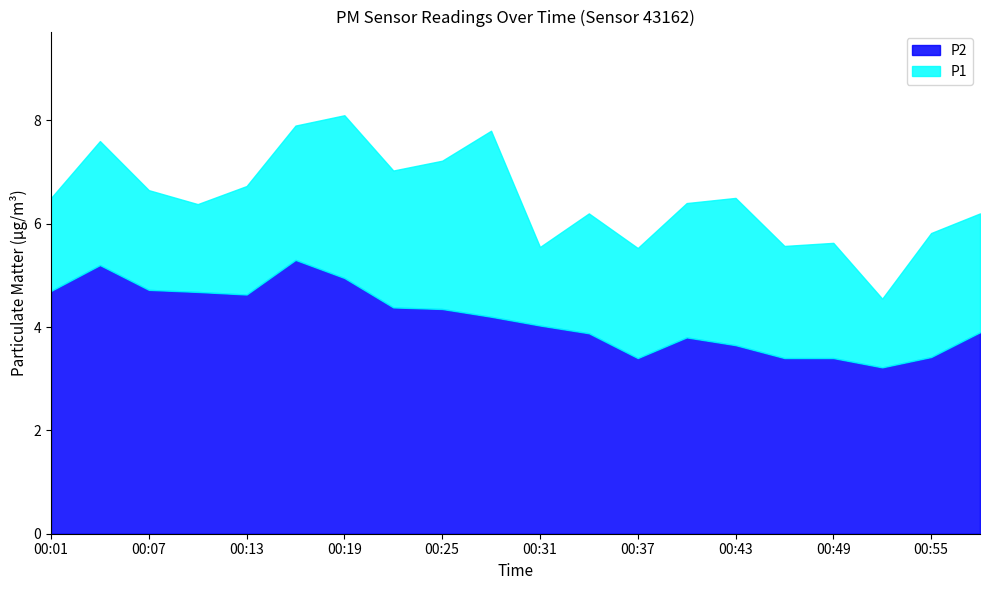

Reading left to right, extract all data points from this chart.

P1: 00:01=6.5	00:04=7.6	00:07=6.7	00:10=6.4	00:13=6.7	00:16=7.9	00:19=8.1	00:22=7.0	00:25=7.2	00:28=7.8	00:31=5.5	00:34=6.2	00:37=5.5	00:40=6.4	00:43=6.5	00:46=5.6	00:49=5.6	00:52=4.5	00:55=5.8	00:58=6.2
P2: 00:01=4.7	00:04=5.2	00:07=4.7	00:10=4.7	00:13=4.6	00:16=5.3	00:19=5.0	00:22=4.4	00:25=4.3	00:28=4.2	00:31=4.0	00:34=3.9	00:37=3.4	00:40=3.8	00:43=3.6	00:46=3.4	00:49=3.4	00:52=3.2	00:55=3.4	00:58=3.9